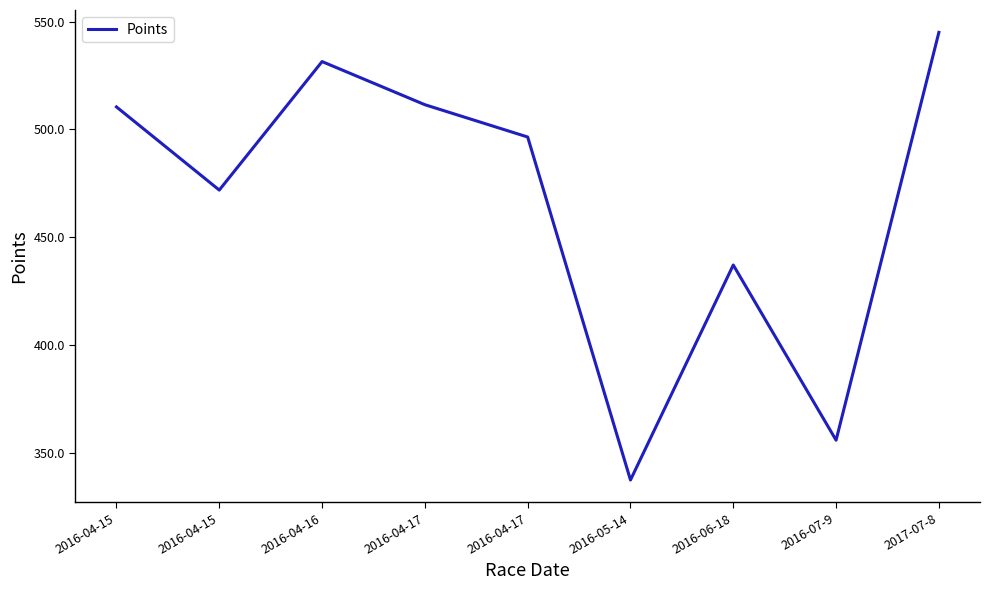

What is the value of the 1st point from the left?

510.4